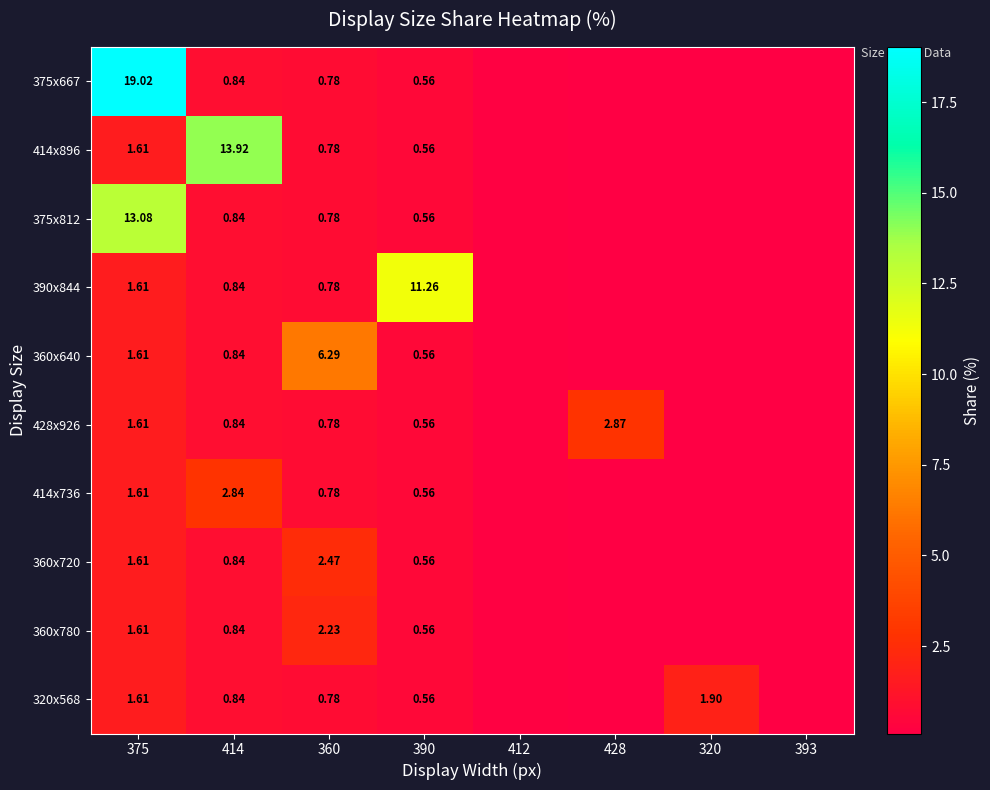

Is it true that 360x720 equals 2.6 at 375?

False